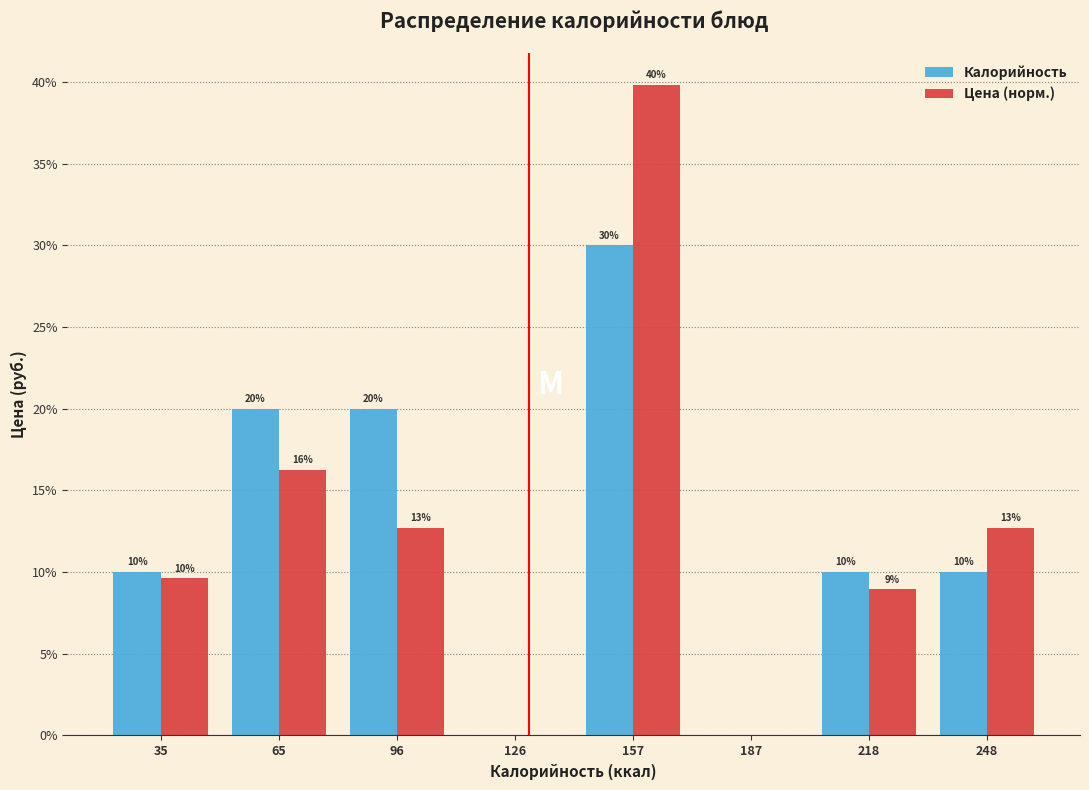

At which category is the sum across all series the highest?

157